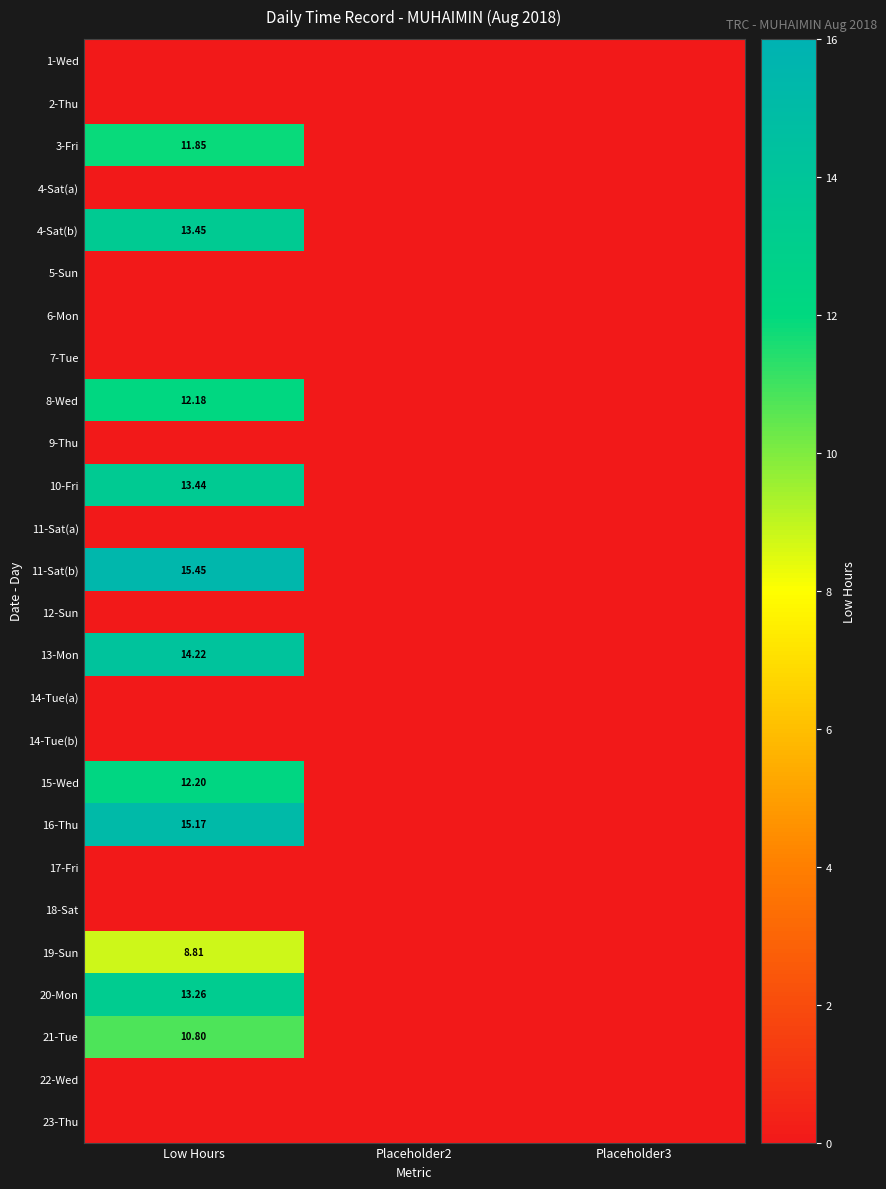

Rank the categories by 11-Sat(b) value from lowest to highest.

Placeholder2, Placeholder3, Low Hours